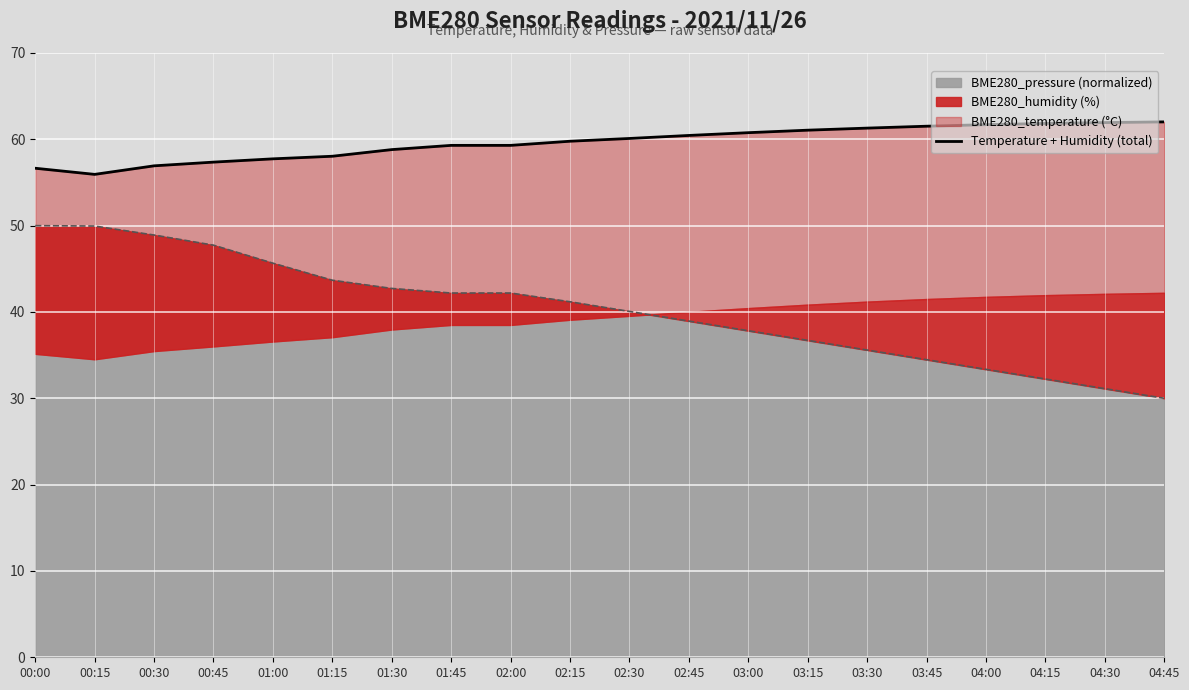

Where is the first local minimum?

00:15